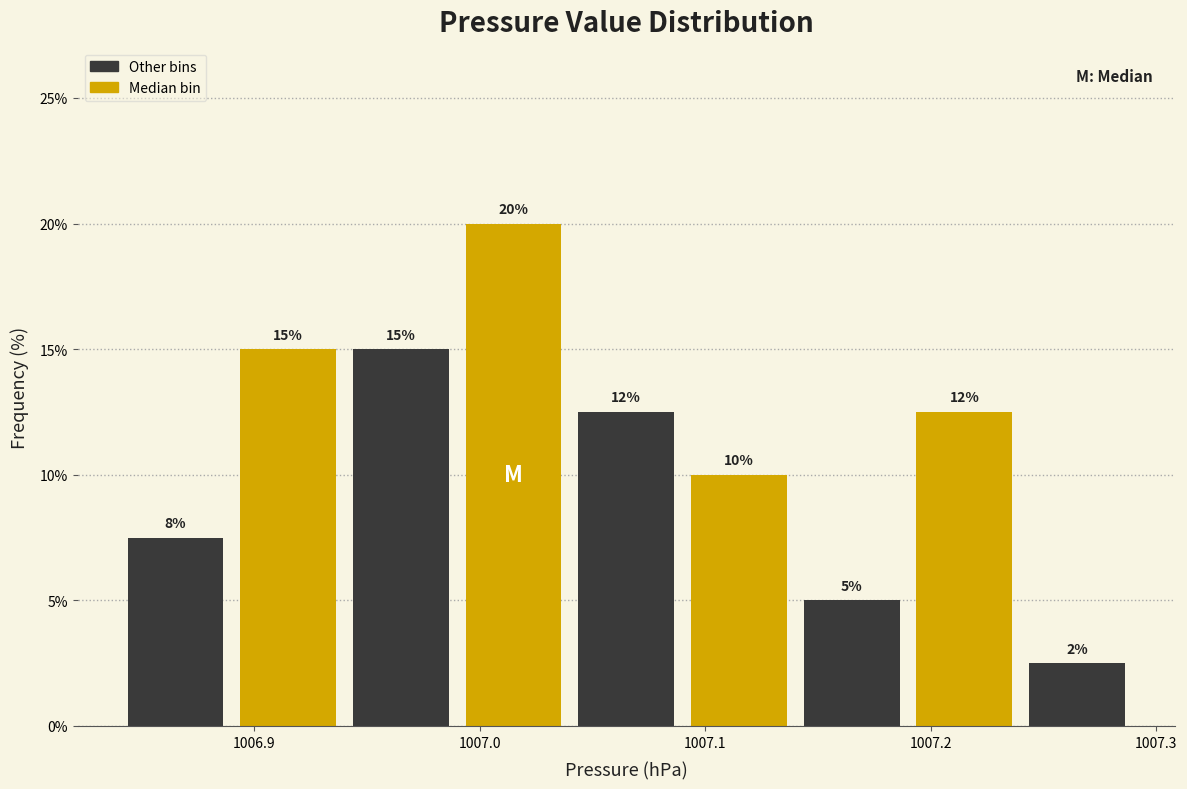

Which range on the x-axis has the tallest bar?

1006.99 to 1007.04